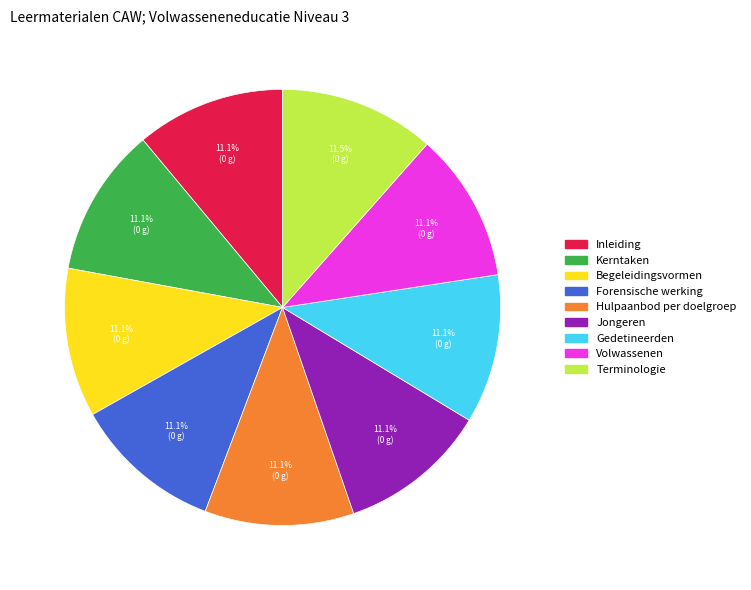

What is the ratio of the value at Hulpaanbod per doelgroep to the value at Begeleidingsvormen?

1.0